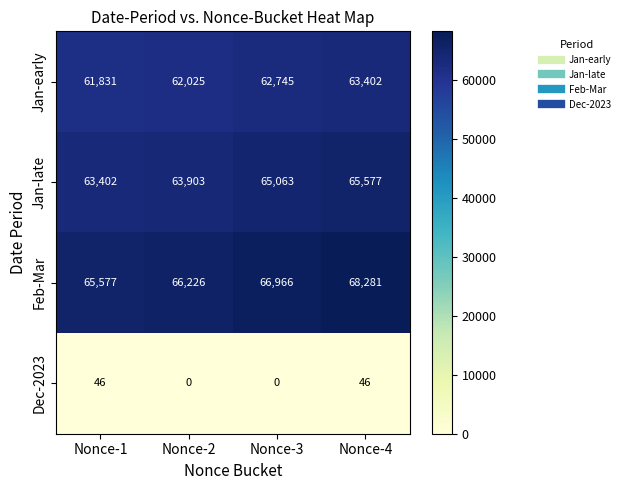

Which series has the largest range (max minus min)?

Feb-Mar